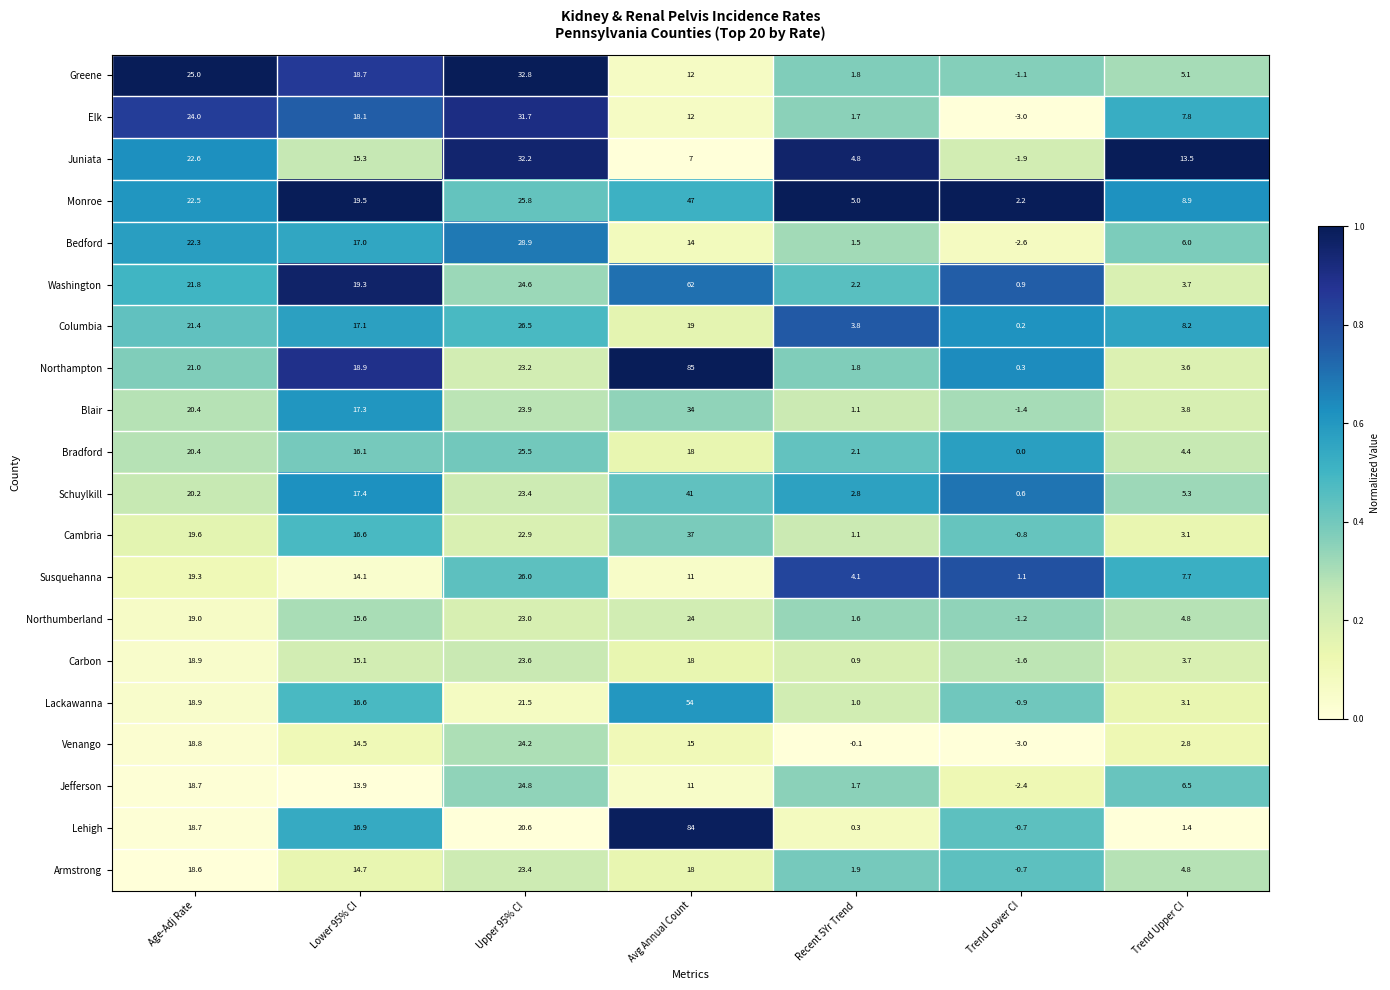

True or false: Monroe has a value of 10.3 at Lower 95% CI.

False